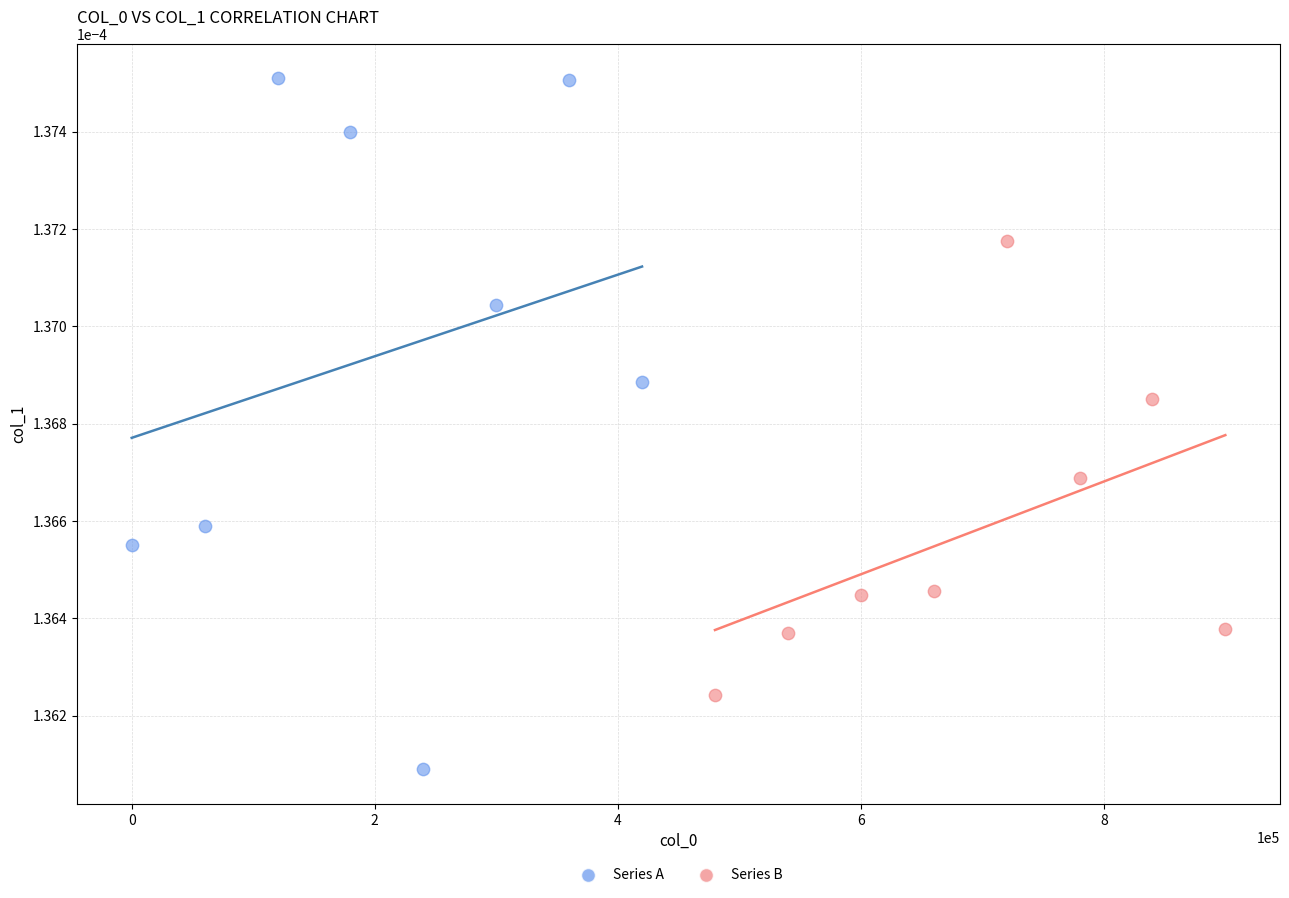

Which series has the largest Y range (max minus min)?

Series A